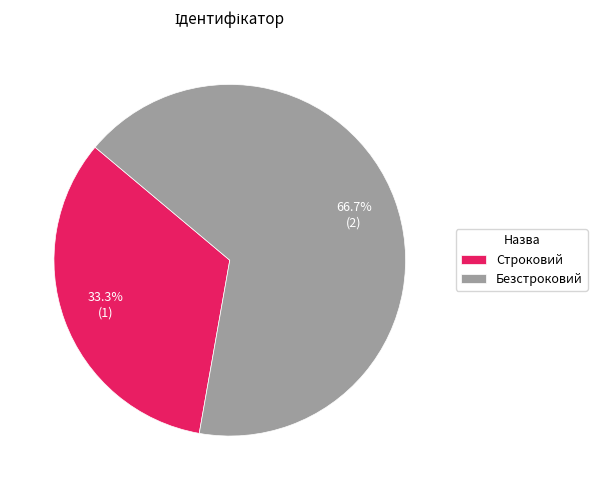

To the nearest percent, what is the difference between the Безстроковий and Строковий slice percentages?

33%